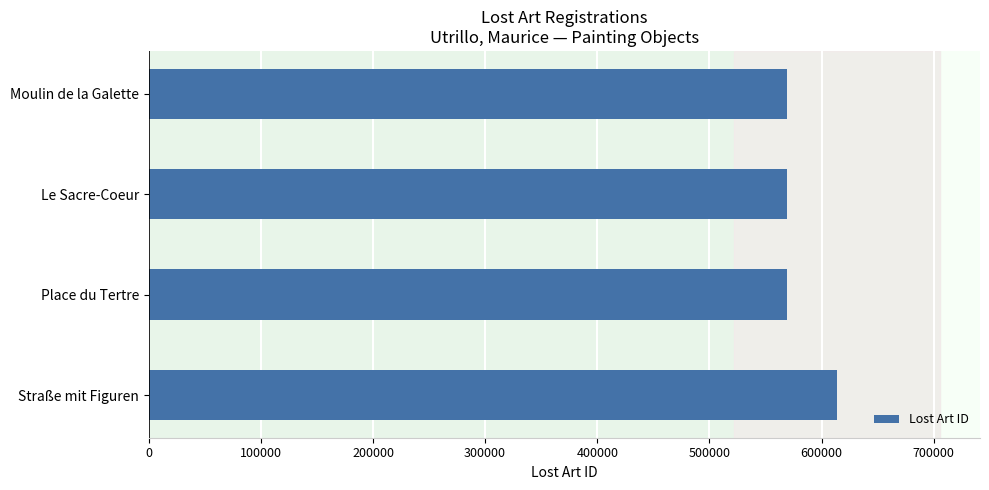

What is the approximate value at Straße mit Figuren?

613913